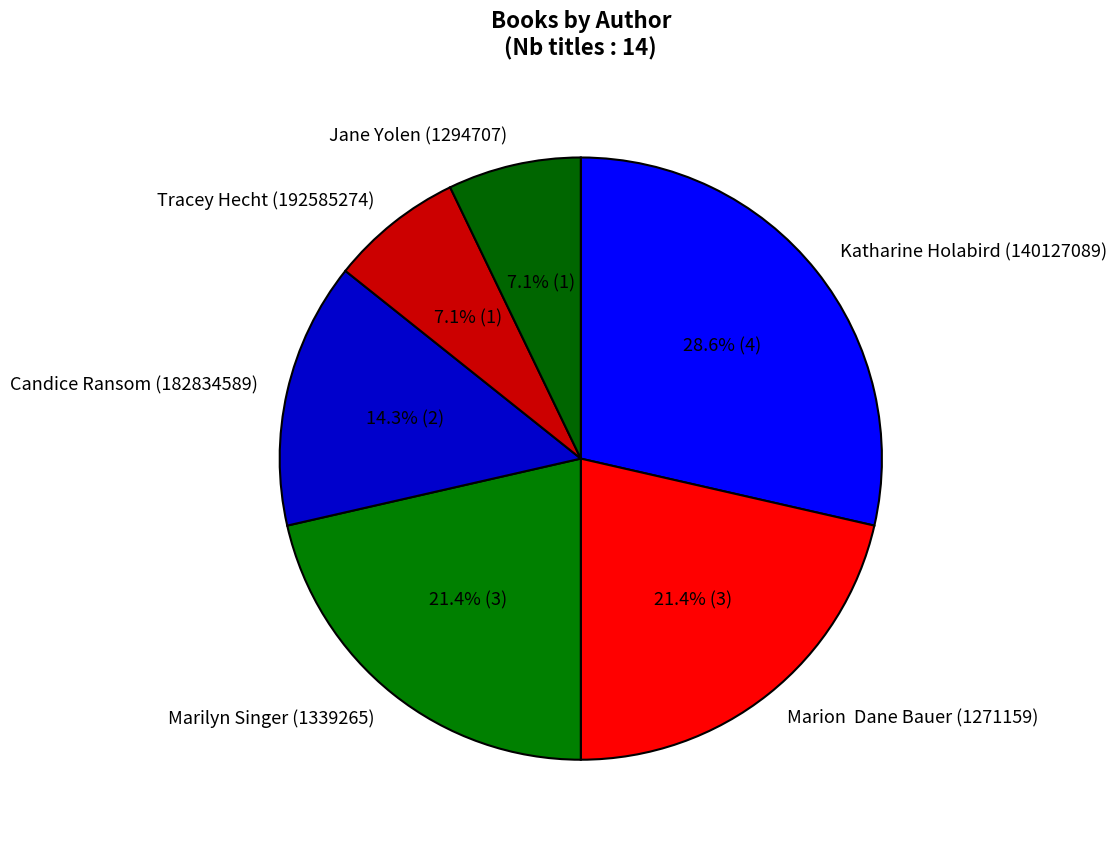

To the nearest percent, what is the combined percentage of Candice Ransom (182834589) and Tracey Hecht (192585274)?

21%